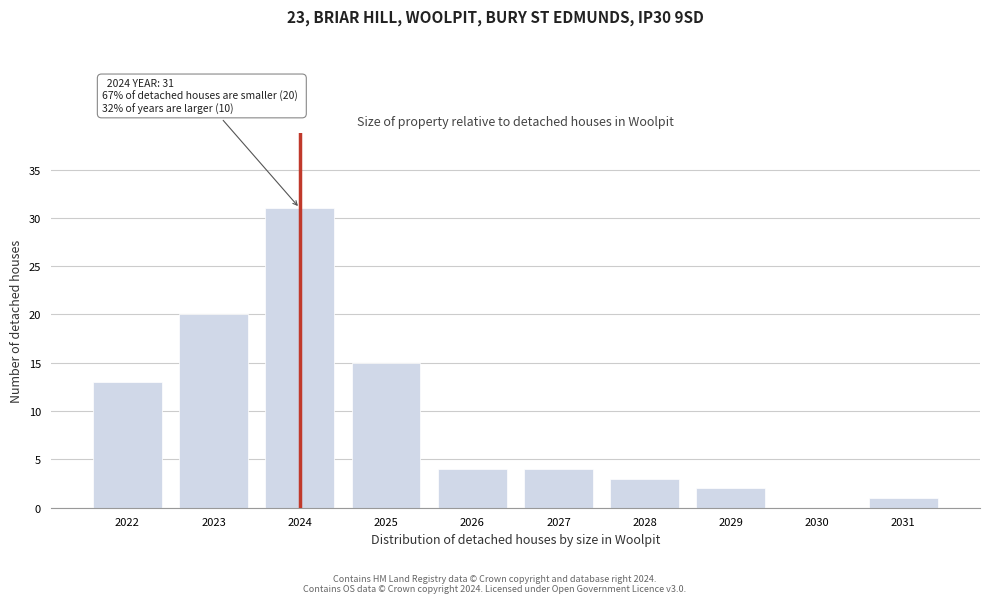

Reading left to right, what are all the values shown in this chart?

2022=13	2023=20	2024=31	2025=15	2026=4	2027=4	2028=3	2029=2	2030=0	2031=1